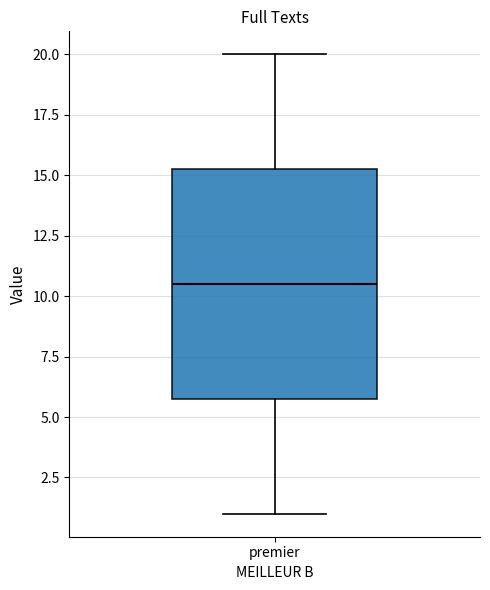

Transcribe this box plot: give where the median line is, the range the box spans, and where the two whiskers end, as read against the y-axis. The values are not printed on the chart, so give them approximately, as read against the axis.

median 10.5, box 6.0 to 15.5, whiskers 1.0 to 20.0